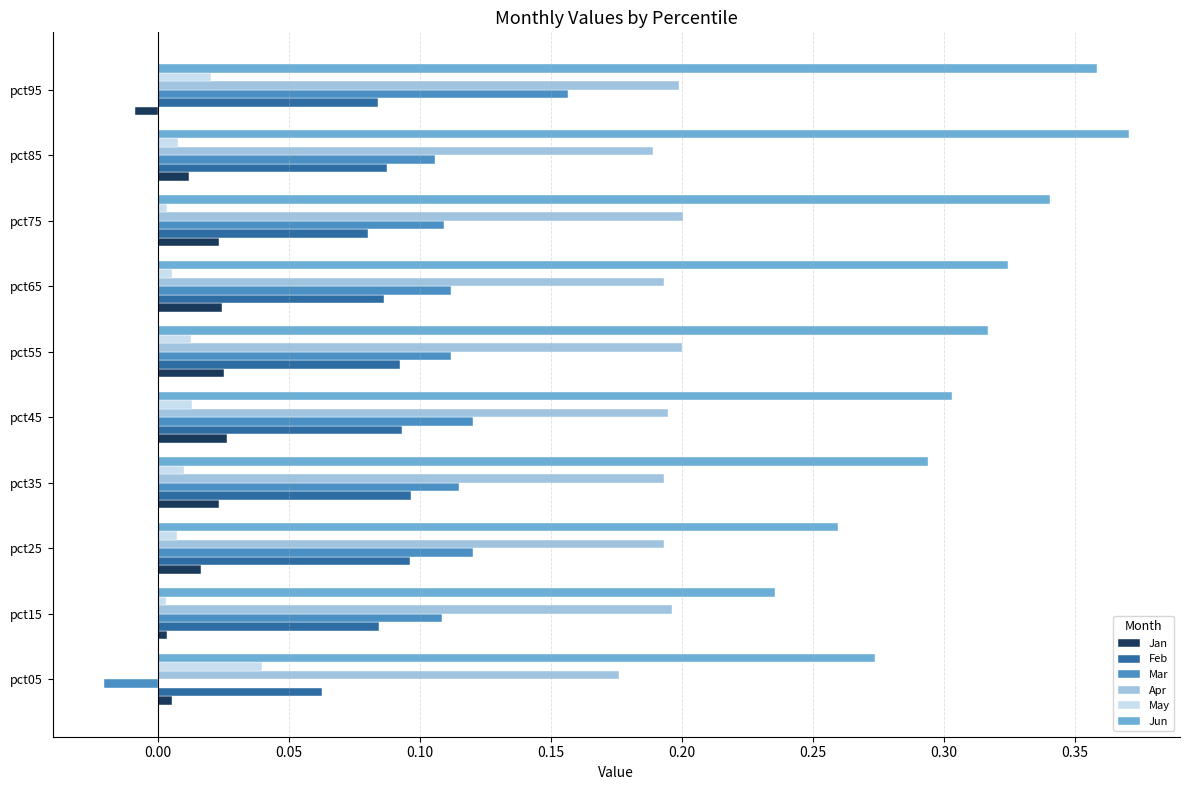

Which series has the largest range (max minus min)?

Mar